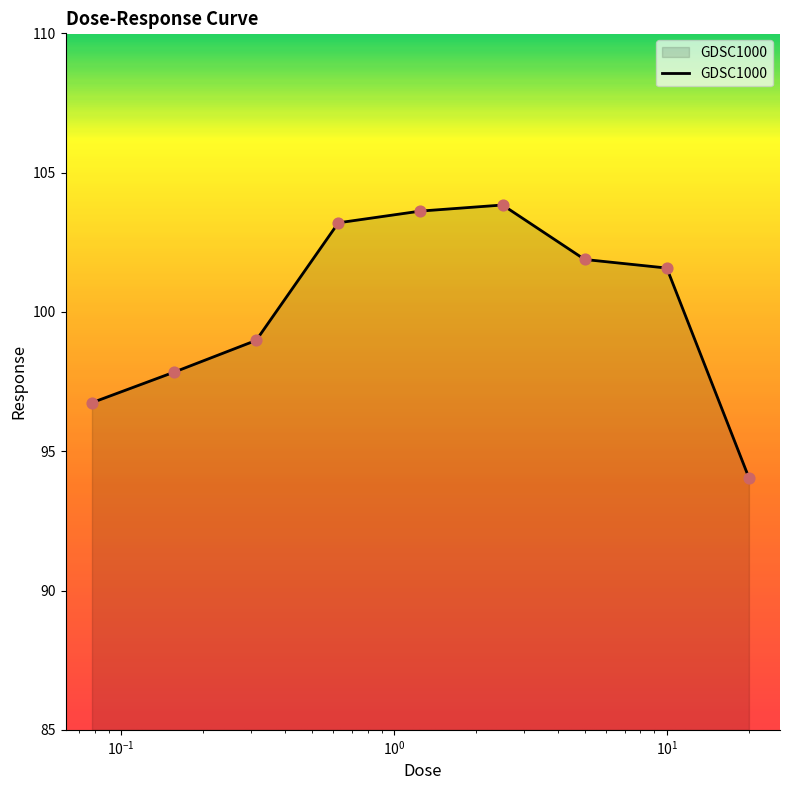

What is the difference between the maximum and minimum values?

9.8